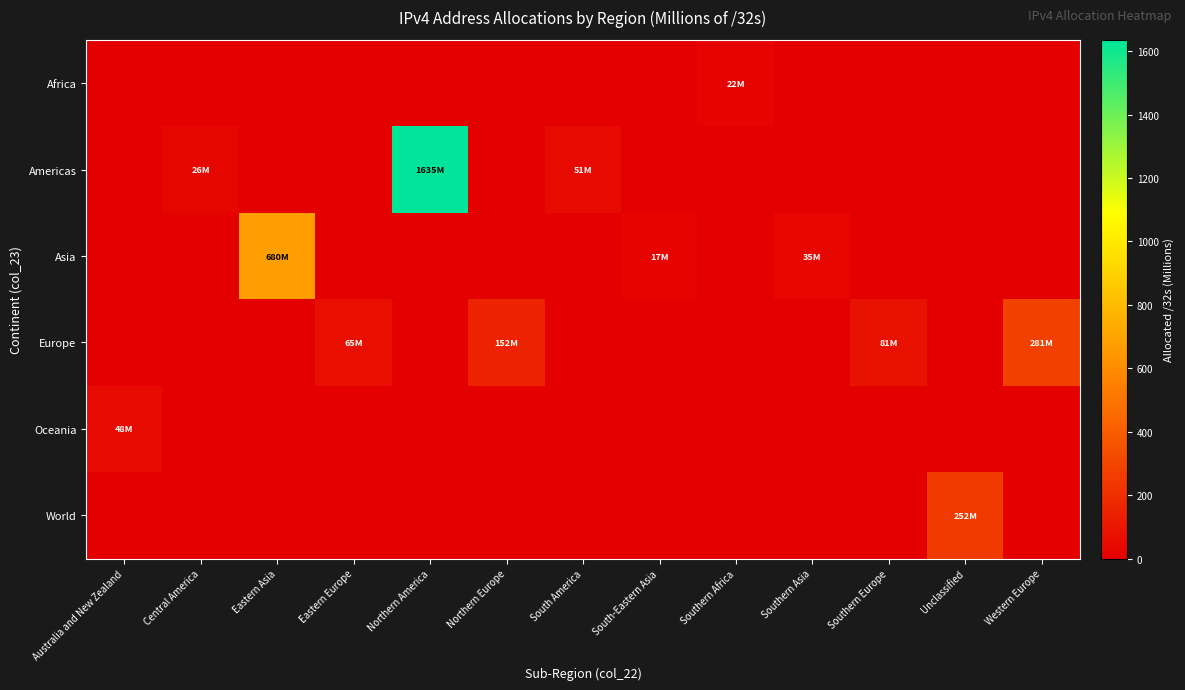

At which category is the sum across all series the highest?

Northern America